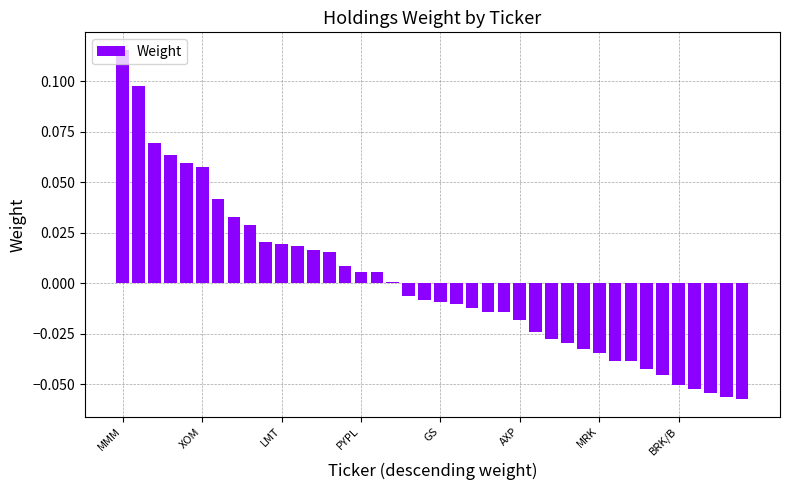

Which category has the highest value across all series?

MMM